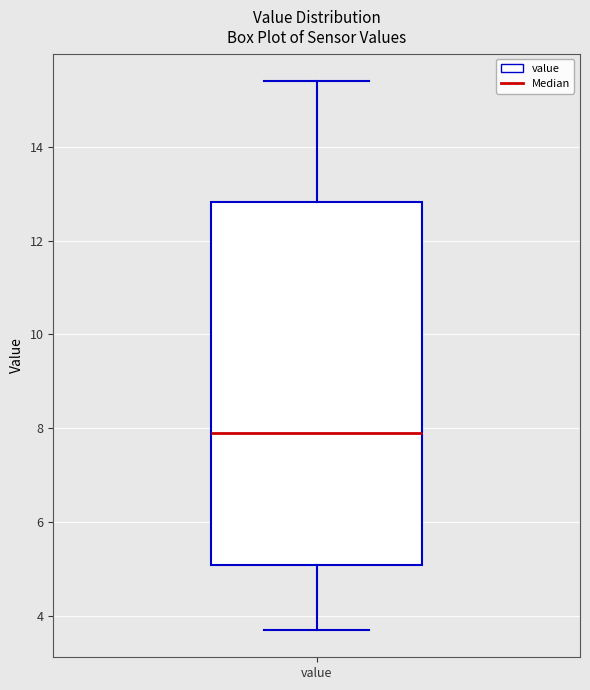

Read this box plot against the y-axis: the position of the median line, the range covered by the box, and the ends of both whiskers. The values are not printed on the chart, so give them approximately, as read against the axis.

median 8.0, box 5.0 to 12.8, whiskers 3.8 to 15.4